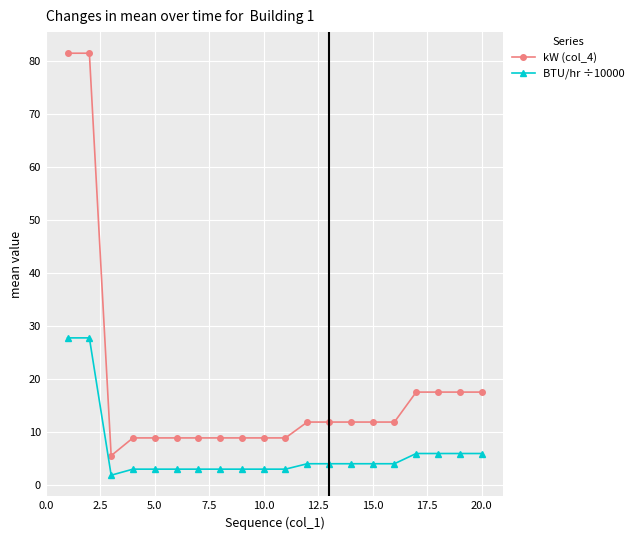

What is the average value of the kW (col_4) series?

18.5